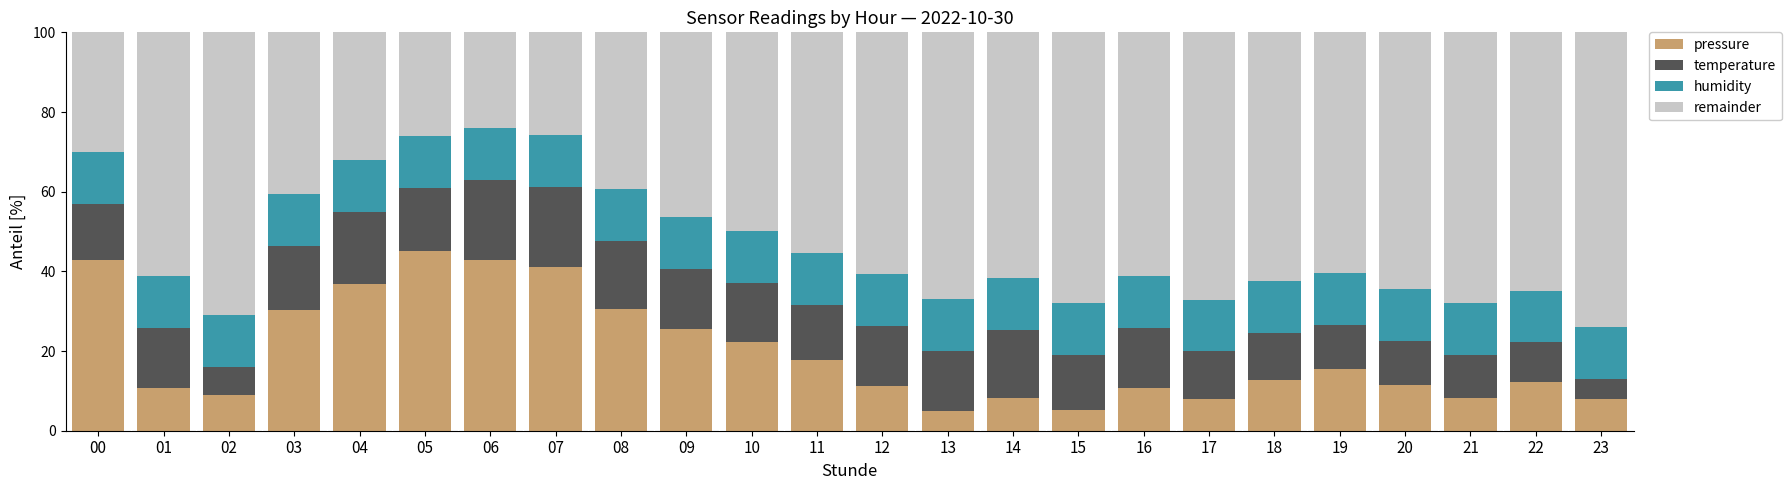

What is the lowest value of the pressure series?

5.0